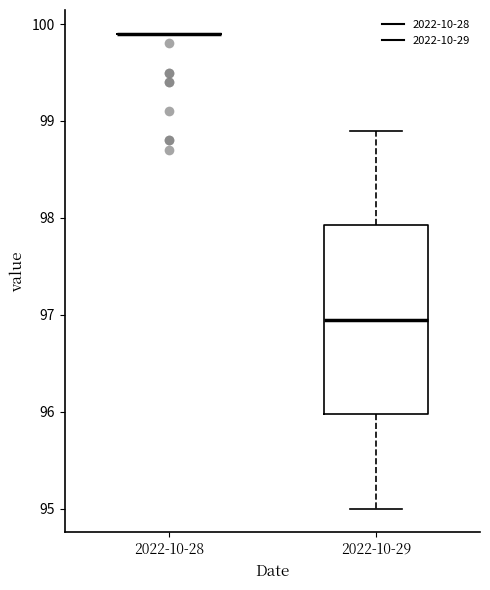

Reading left to right, read every box against the y-axis: the position of its median line, the range the box covers, and the ends of its whiskers. The values are not printed on the chart, so give them approximately, as read against the axis.

2022-10-28: box collapsed to a line at 99.9, whiskers 99.9 to 99.9
2022-10-29: median 97.0, box 96.0 to 97.9, whiskers 95.0 to 98.9